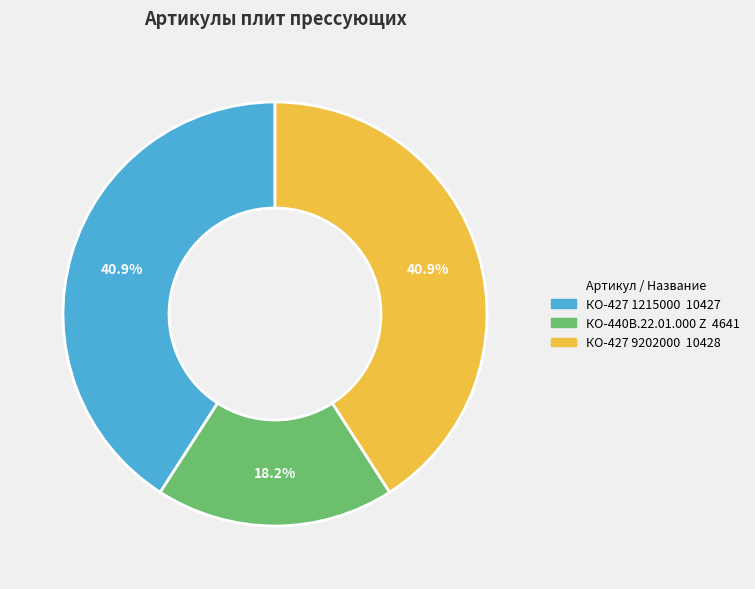

Is there any slice that represents more than half of the pie?

No